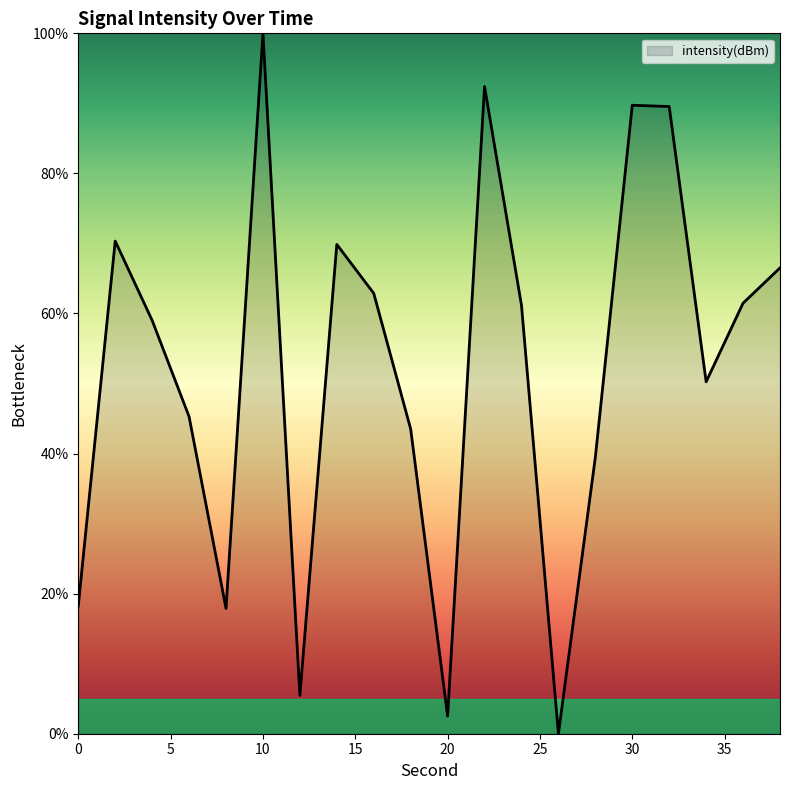

Where is the first local minimum?

8